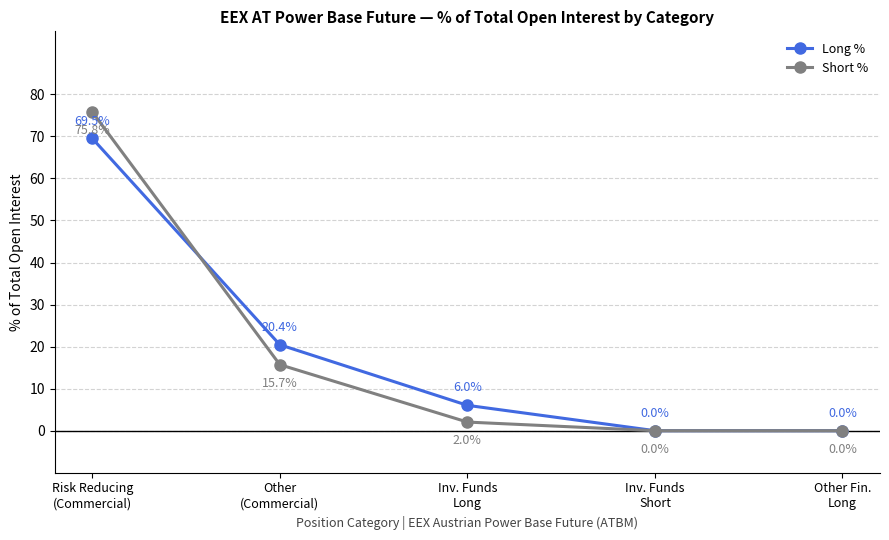

Rank the series by their average value, from highest to lowest.

Long %, Short %